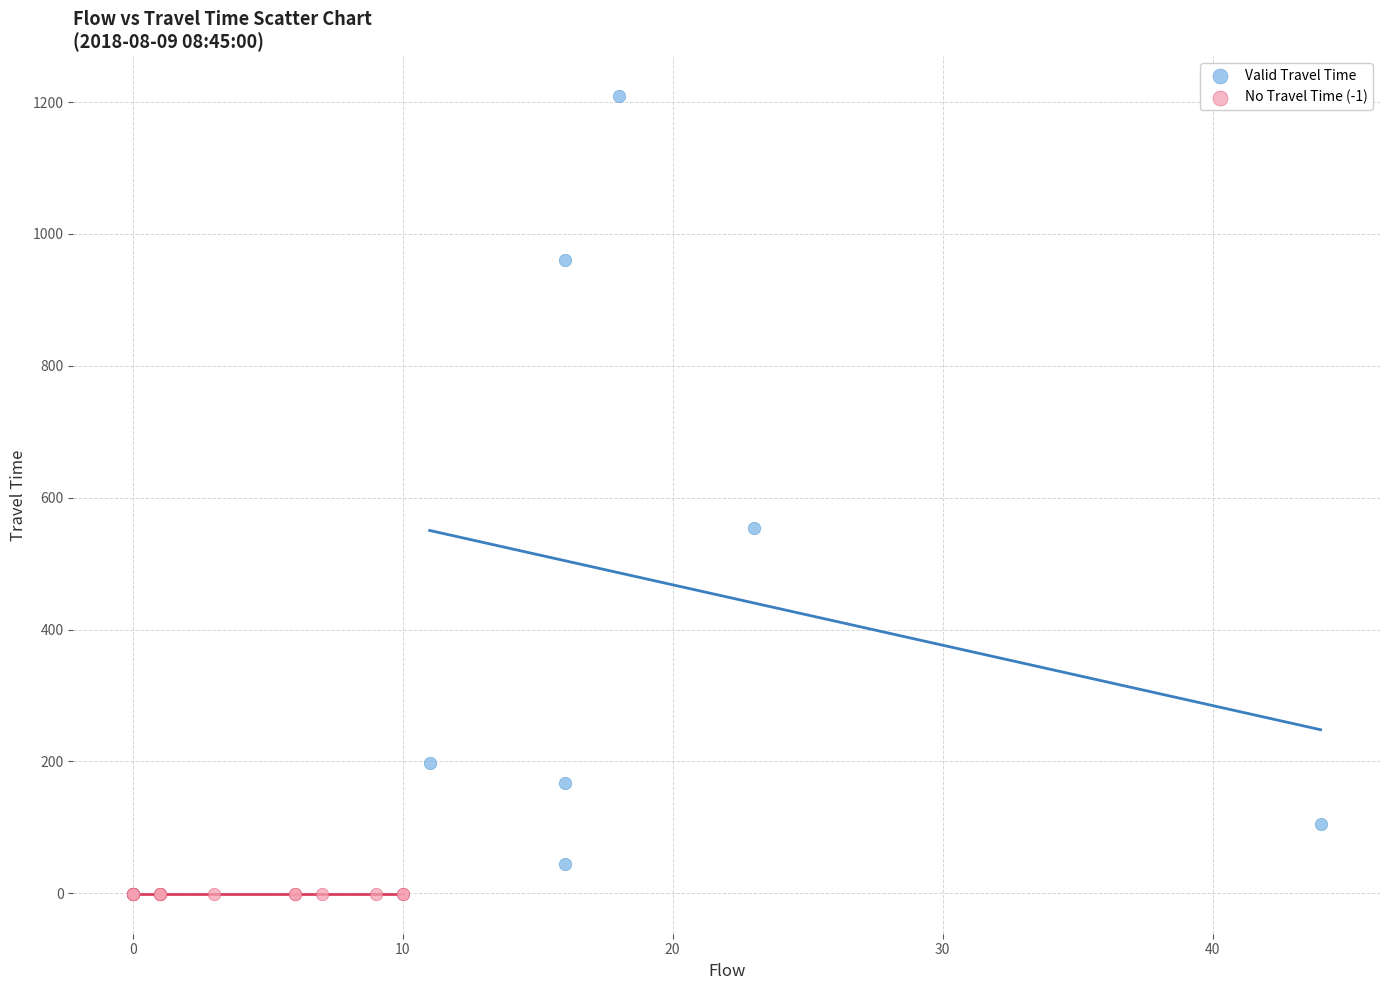

Which series reaches the maximum Y coordinate?

Valid Travel Time